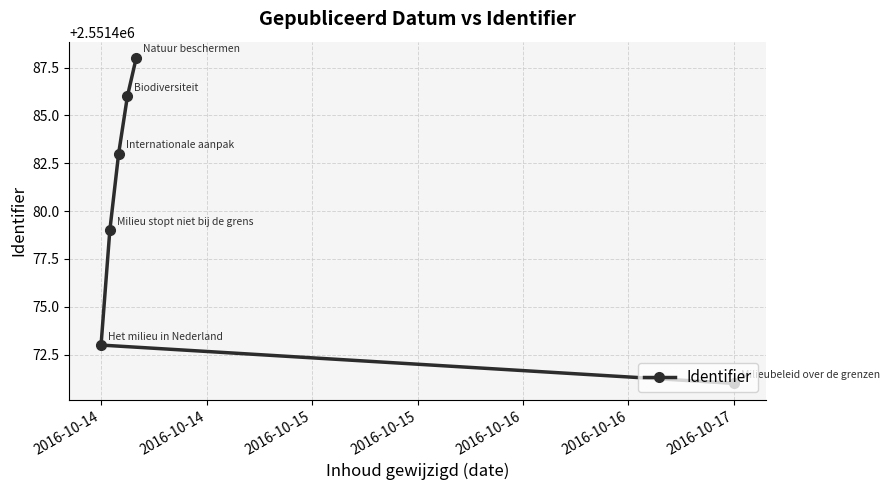

What value does the data have at 2016-10-17, to the nearest 10?

2551470